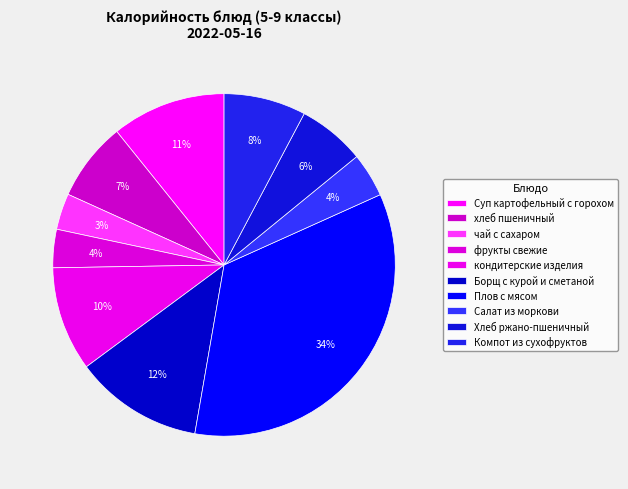

What is the ratio of the value at Хлеб ржано-пшеничный to the value at кондитерские изделия?

0.6